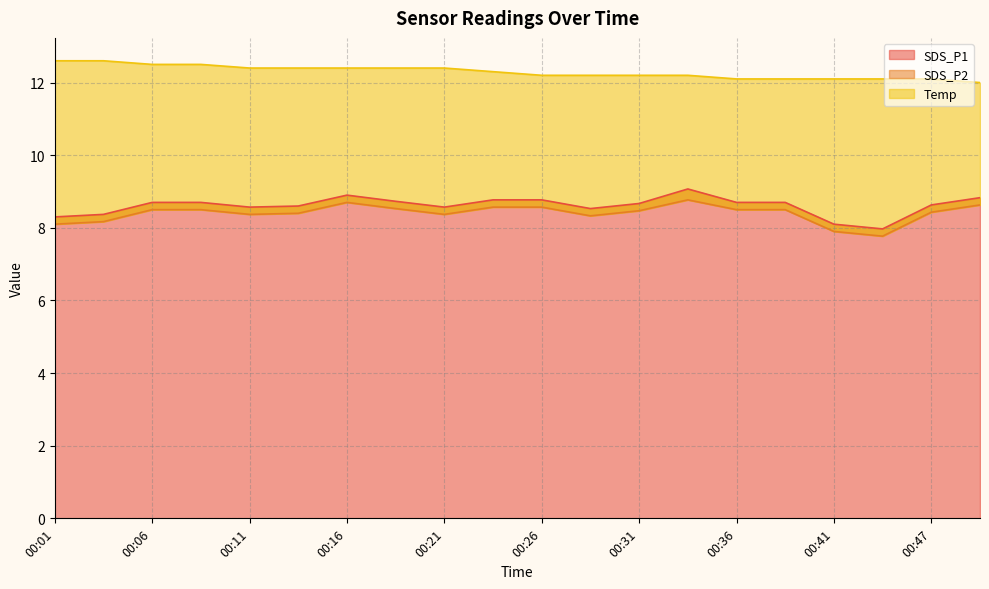

Does the chart display data point markers on the line(s)?

No